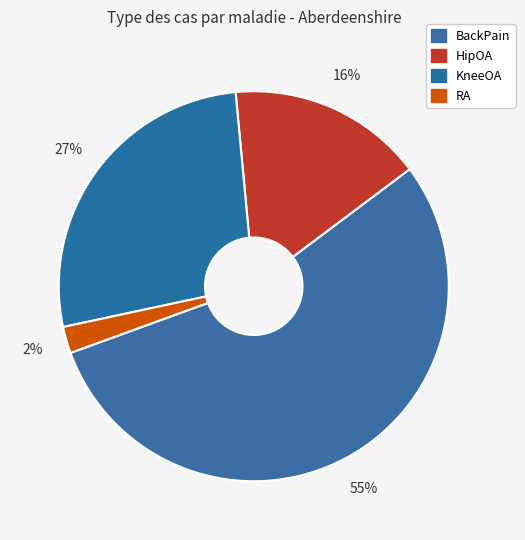

To the nearest percent, what percentage of the pie is HipOA?

16%